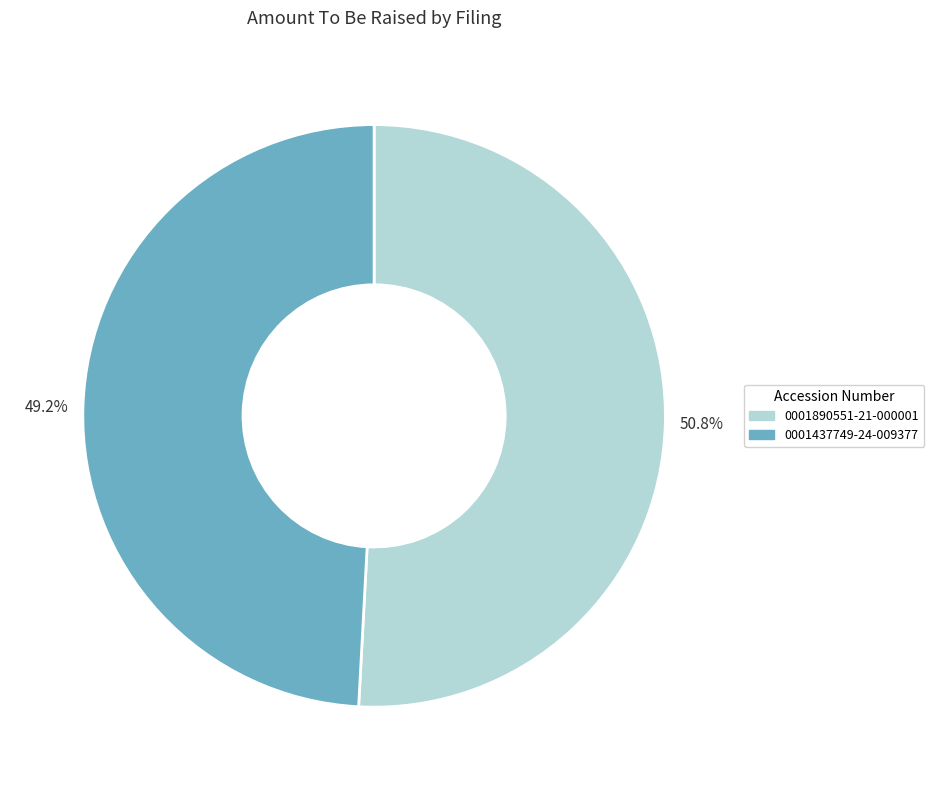

Rank the categories by value from highest to lowest.

50.8%, 49.2%